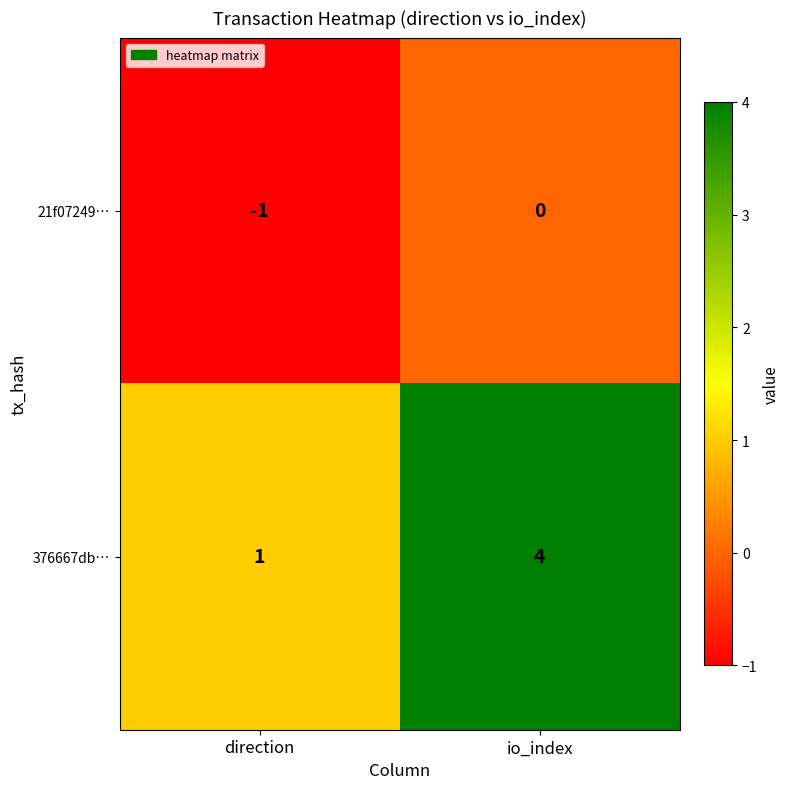

What is the sum of all 376667db… values?

5